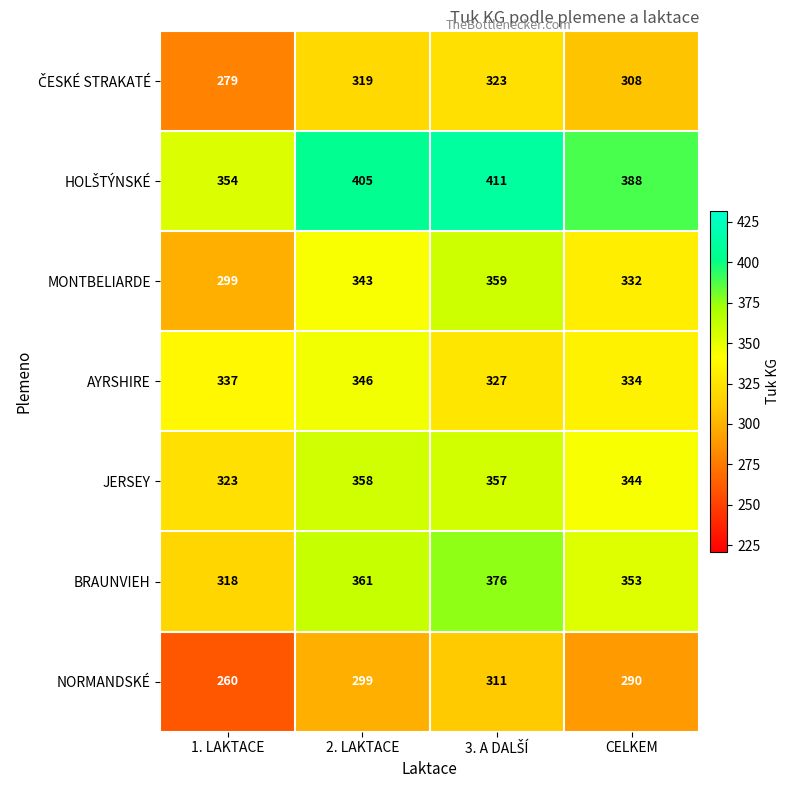

Which label corresponds to the smallest value in the chart?

1. LAKTACE